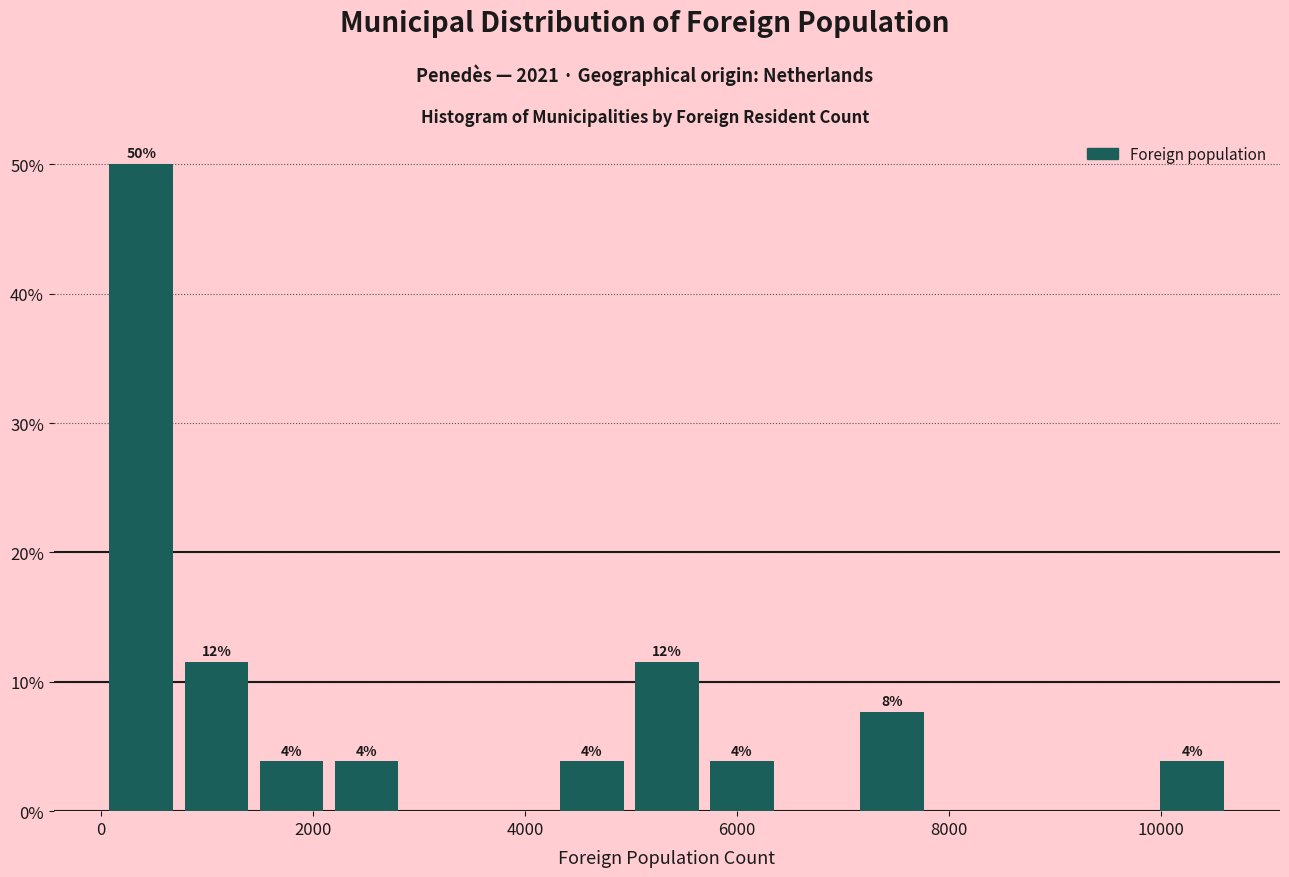

Read against the x-axis, roughly where is the centre of the tallest bar?

400